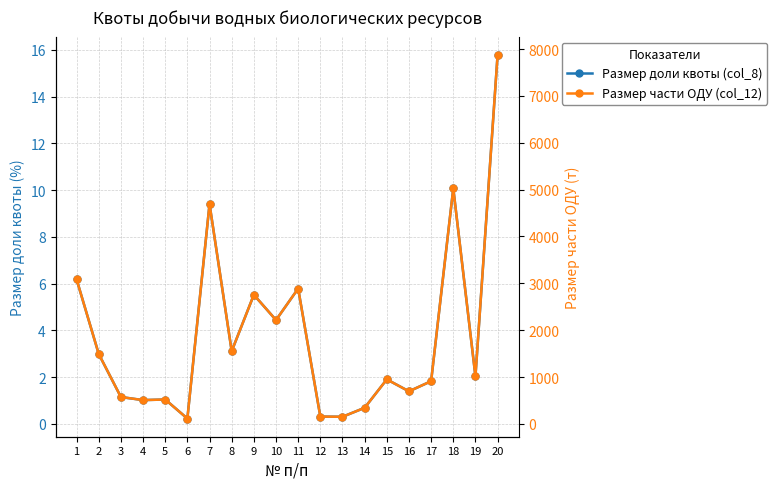

True or false: Размер части ОДУ (col_12) and Размер доли квоты (col_8) cross at least once.

False